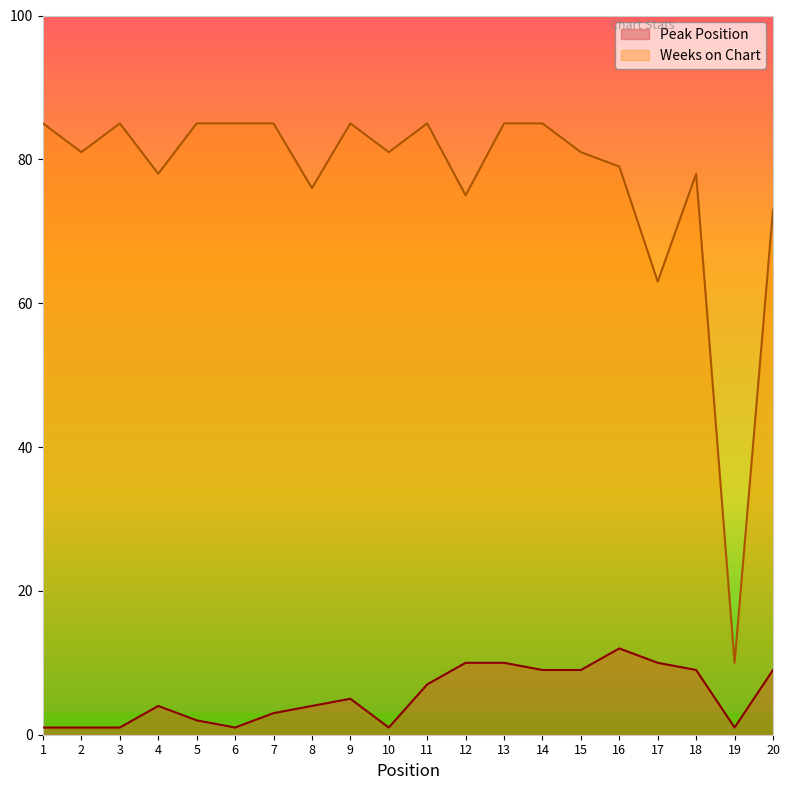

Reading left to right, what are all the values shown in this chart?

Peak Position: 1	1	1	4	2	1	3	4	5	1	7	10	10	9	9	12	10	9	1	9
Weeks on Chart: 85	81	85	78	85	85	85	76	85	81	85	75	85	85	81	79	63	78	10	73